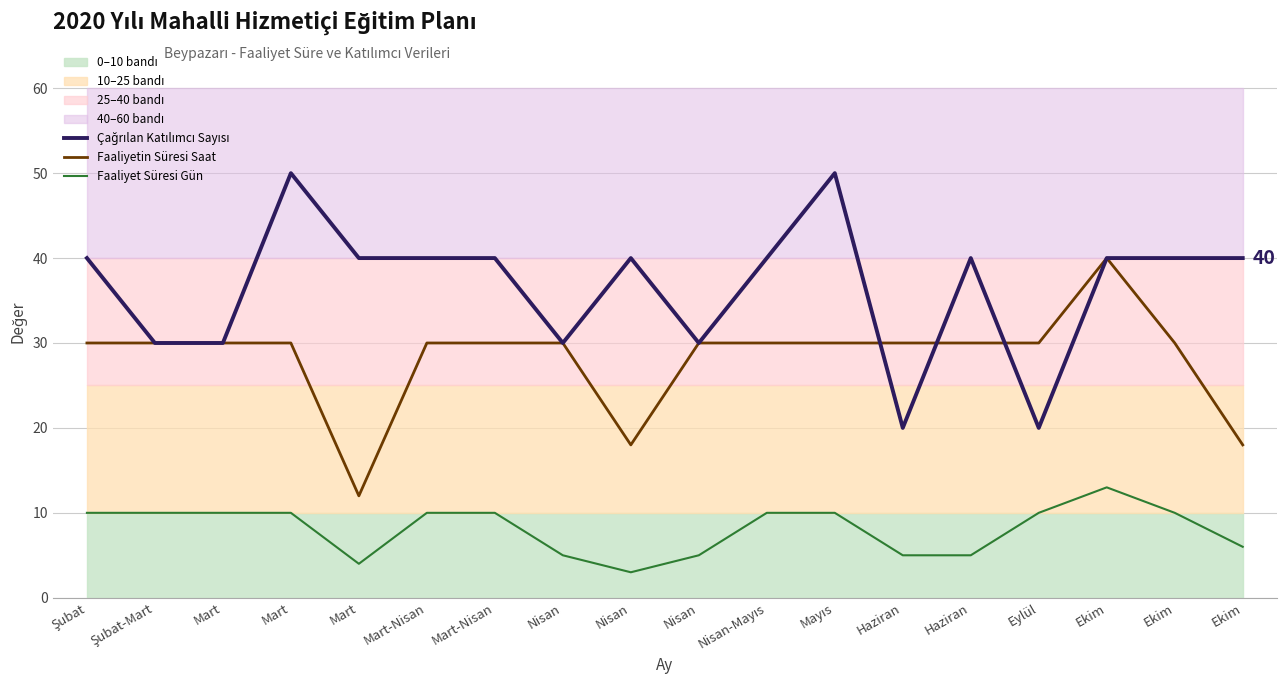

Reading left to right, what are all the values shown in this chart?

Çağrılan Katılımcı Sayısı: Şubat=40	Şubat-Mart=30	Mart=30	Mart=50	Mart=40	Mart-Nisan=40	Mart-Nisan=40	Nisan=30	Nisan=40	Nisan=30	Nisan-Mayıs=40	Mayıs=50	Haziran=20	Haziran=40	Eylül=20	Ekim=40	Ekim=40	Ekim=40
Faaliyetin Süresi Saat: Şubat=30	Şubat-Mart=30	Mart=30	Mart=30	Mart=12	Mart-Nisan=30	Mart-Nisan=30	Nisan=30	Nisan=18	Nisan=30	Nisan-Mayıs=30	Mayıs=30	Haziran=30	Haziran=30	Eylül=30	Ekim=40	Ekim=30	Ekim=18
Faaliyet Süresi Gün: Şubat=10	Şubat-Mart=10	Mart=10	Mart=10	Mart=4	Mart-Nisan=10	Mart-Nisan=10	Nisan=5	Nisan=3	Nisan=5	Nisan-Mayıs=10	Mayıs=10	Haziran=5	Haziran=5	Eylül=10	Ekim=13	Ekim=10	Ekim=6